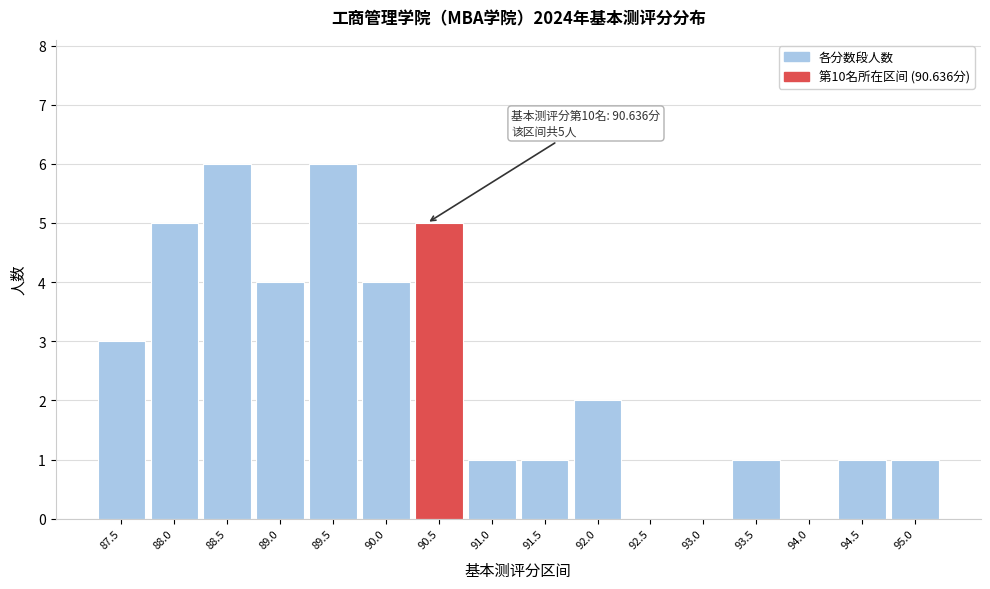

Reading left to right, transcribe all the data shown in this chart.

87.5=3	88.0=5	88.5=6	89.0=4	89.5=6	90.0=4	90.5=5	91.0=1	91.5=1	92.0=2	92.5=0	93.0=0	93.5=1	94.0=0	94.5=1	95.0=1